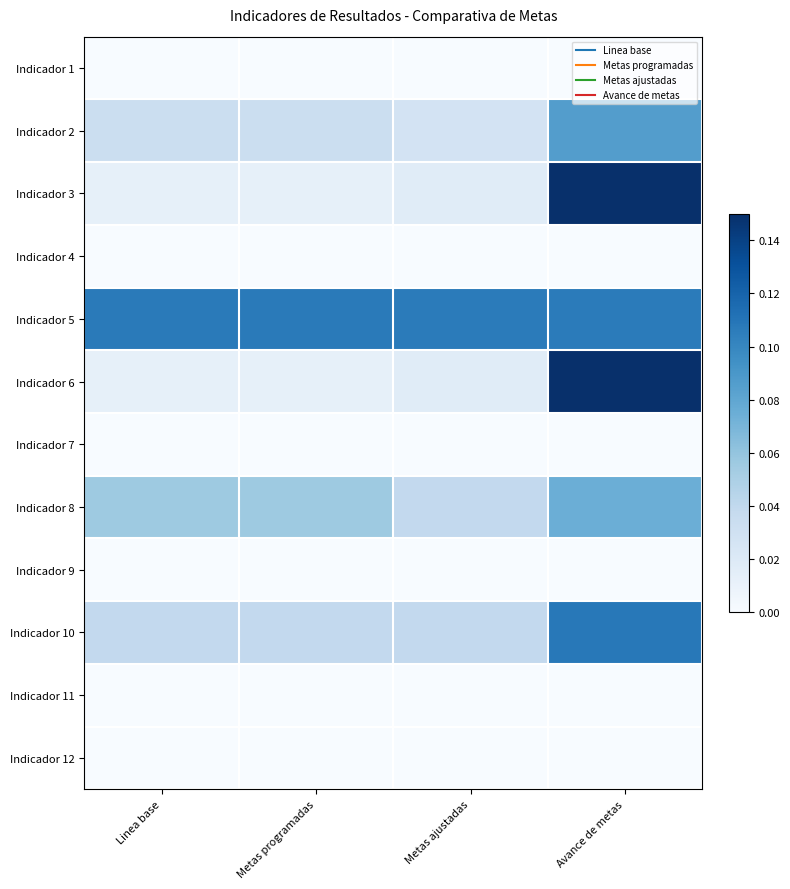

Which has a higher value, Metas programadas or Avance de metas?

Metas programadas